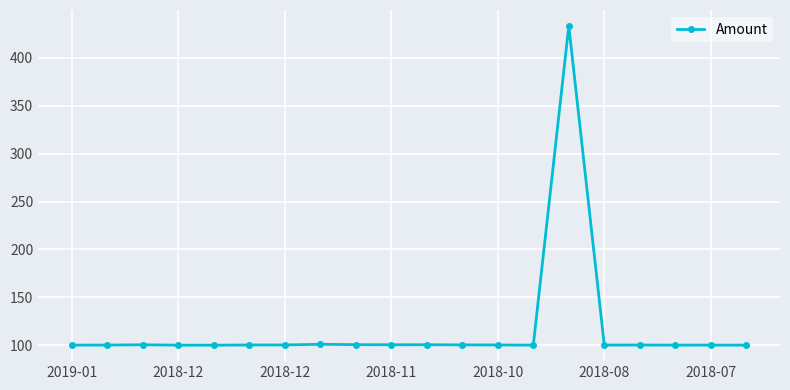

What is the average value?

116.9